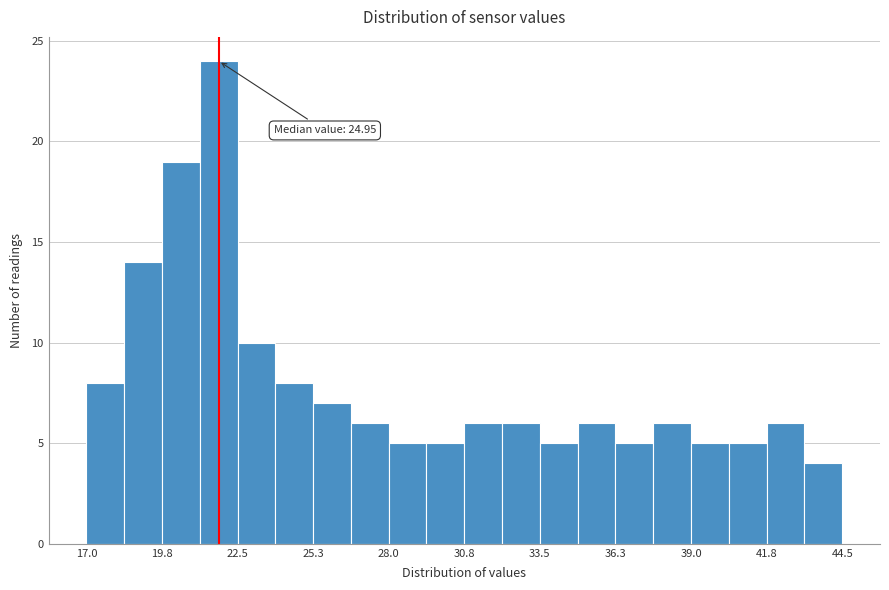

Around what value on the x-axis is the tallest bar? Give the approximate position of its centre, as read against the axis.

22.0